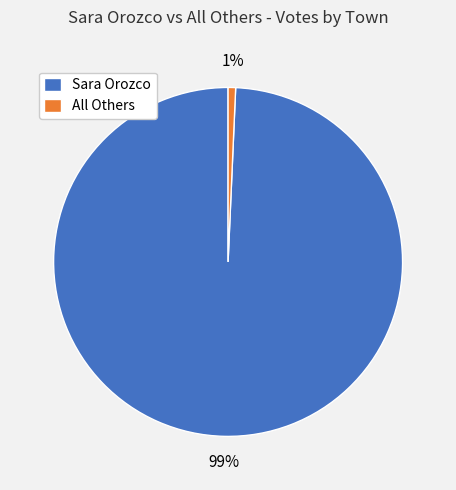

To the nearest percent, what is the average slice percentage?

50%